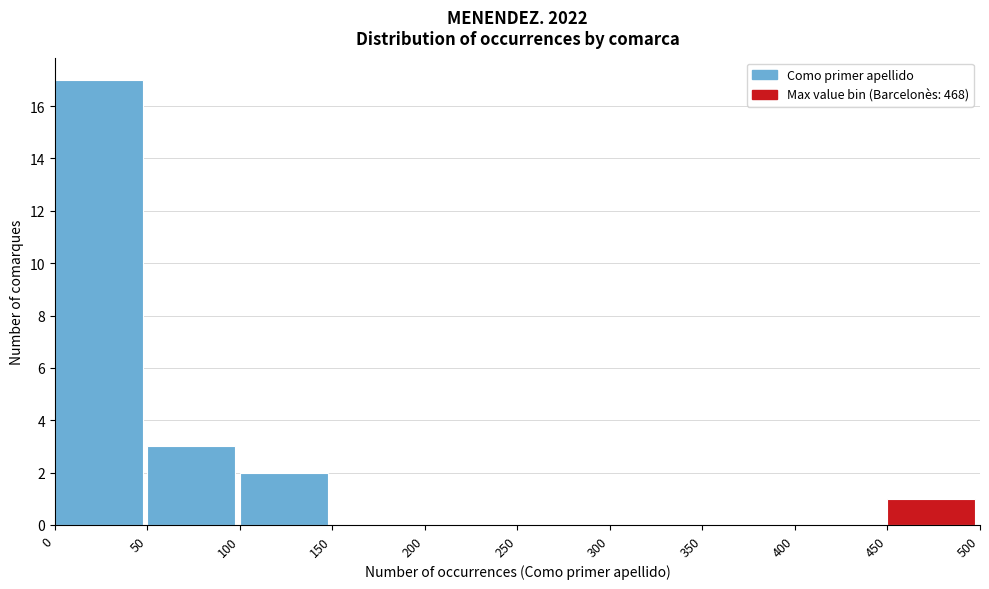

Which range on the x-axis has the tallest bar?

0 to 50